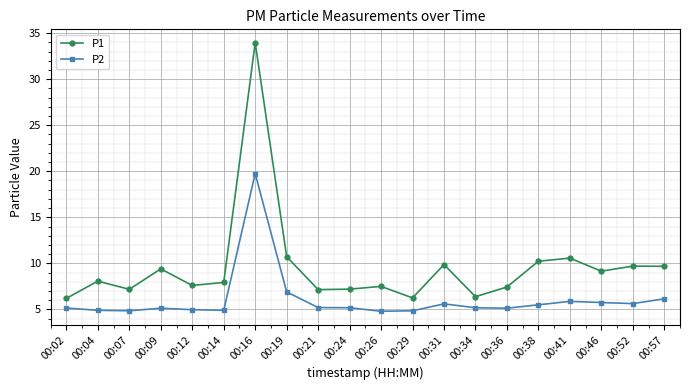

At which label does P2 first exceed 5?

00:02